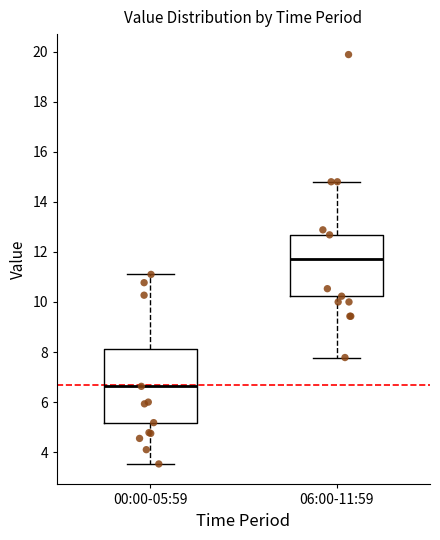

Reading left to right, read every box against the y-axis: the position of its median line, the range the box covers, and the ends of its whiskers. The values are not printed on the chart, so give them approximately, as read against the axis.

00:00-05:59: median 6.6, box 5.2 to 8.2, whiskers 3.6 to 11.2
06:00-11:59: median 11.8, box 10.2 to 12.6, whiskers 7.8 to 14.8